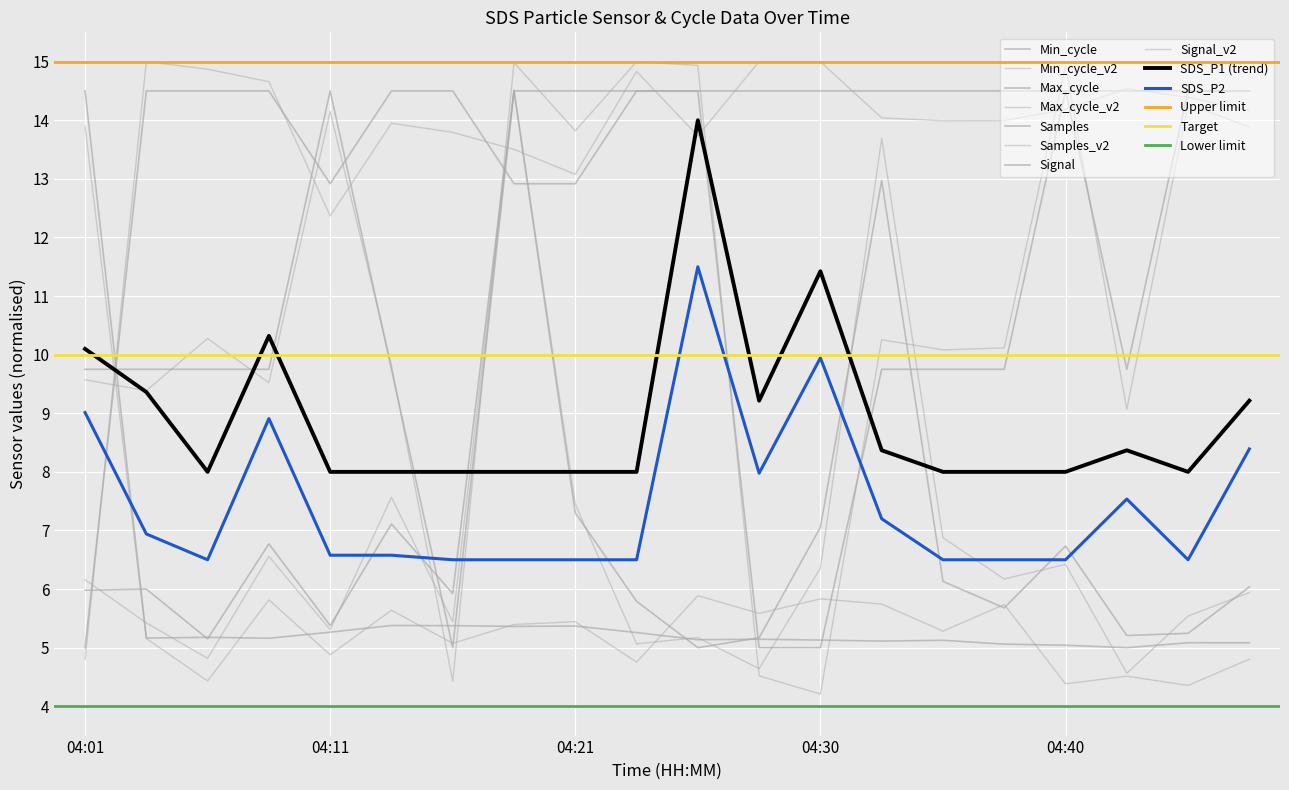

Where do SDS_P1 and Min_cycle first cross each other?

04:01 and 04:03